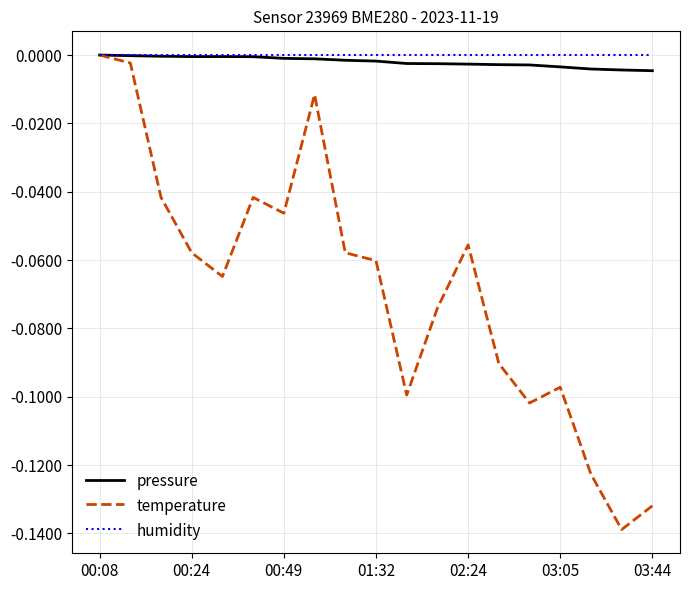

Which series has the widest spread of values?

temperature